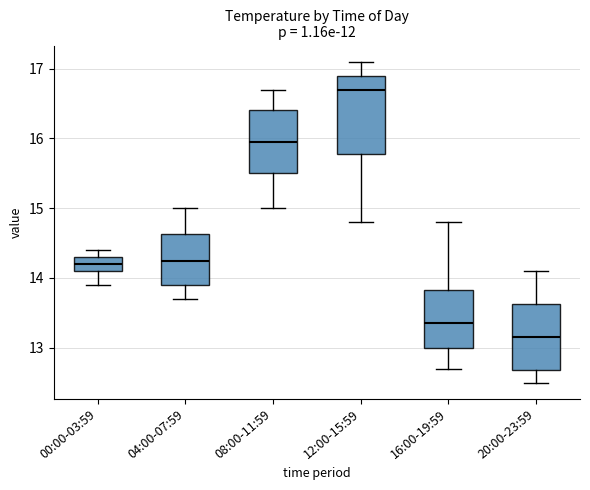

Reading left to right, read every box against the y-axis: the position of its median line, the range the box covers, and the ends of its whiskers. The values are not printed on the chart, so give them approximately, as read against the axis.

00:00-03:59: median 14.2, box 14.1 to 14.3, whiskers 13.9 to 14.4
04:00-07:59: median 14.3, box 13.9 to 14.6, whiskers 13.7 to 15.0
08:00-11:59: median 16.0, box 15.5 to 16.4, whiskers 15.0 to 16.7
12:00-15:59: median 16.7, box 15.8 to 16.9, whiskers 14.8 to 17.1
16:00-19:59: median 13.4, box 13.0 to 13.8, whiskers 12.7 to 14.8
20:00-23:59: median 13.2, box 12.7 to 13.6, whiskers 12.5 to 14.1